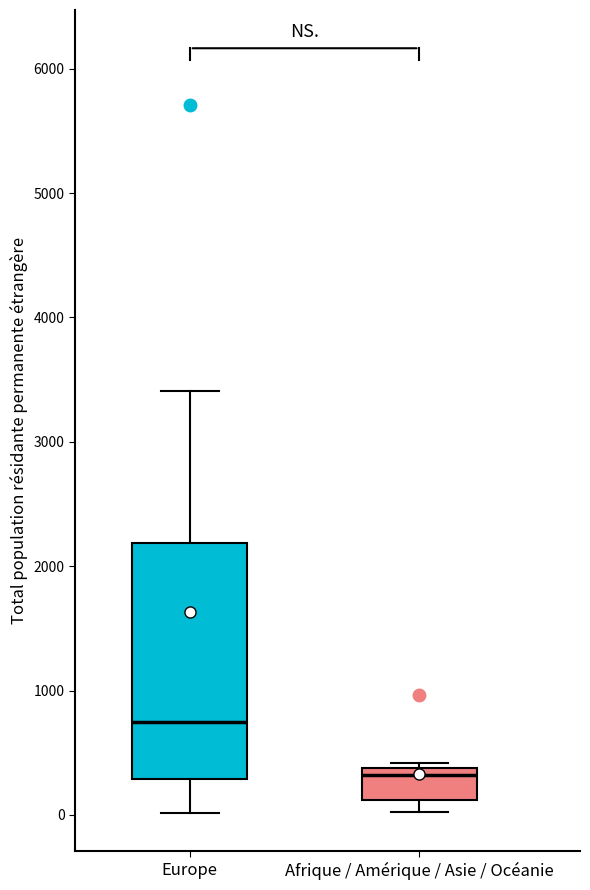

Reading left to right, transcribe this box plot: for each box, give where its median line is, the range the box spans, and where its two whiskers end, as read against the y-axis. The values are not printed on the chart, so give them approximately, as read against the axis.

Europe: median 700, box 300 to 2200, whiskers 0 to 3400
Afrique / Amérique / Asie / Océanie: median 300, box 100 to 400, whiskers 0 to 400 (just above the box's upper edge)